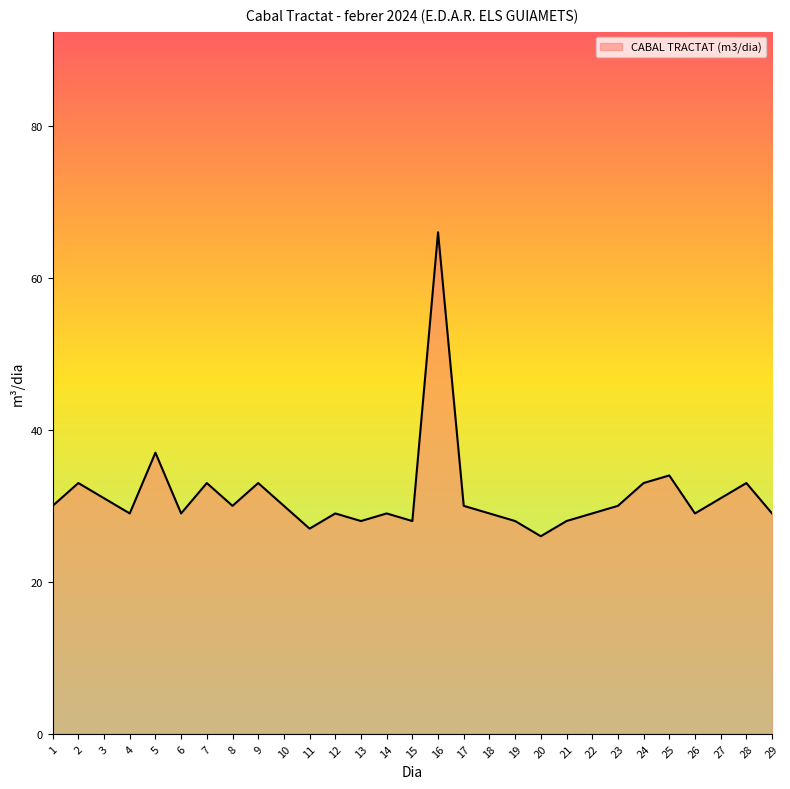

Does the chart display data point markers on the line(s)?

No